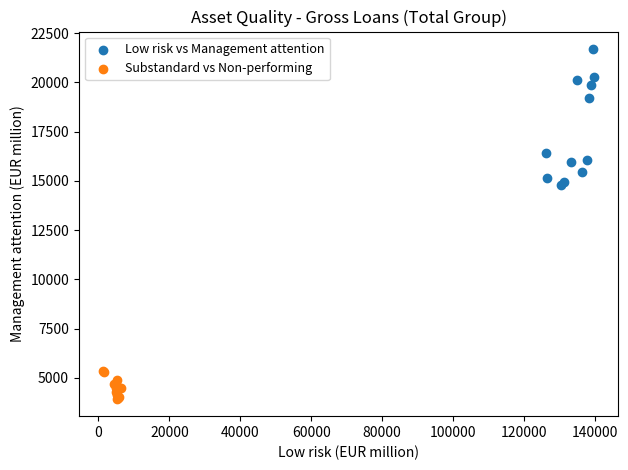

Which series has the widest spread of Y values?

Low risk vs Management attention